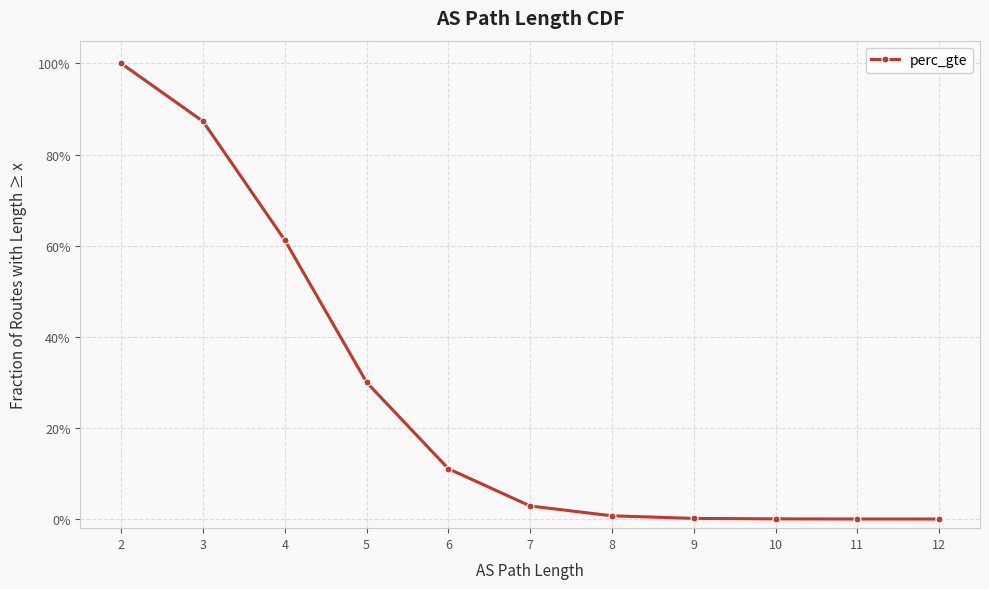

What value does the data have at 6?

0.1